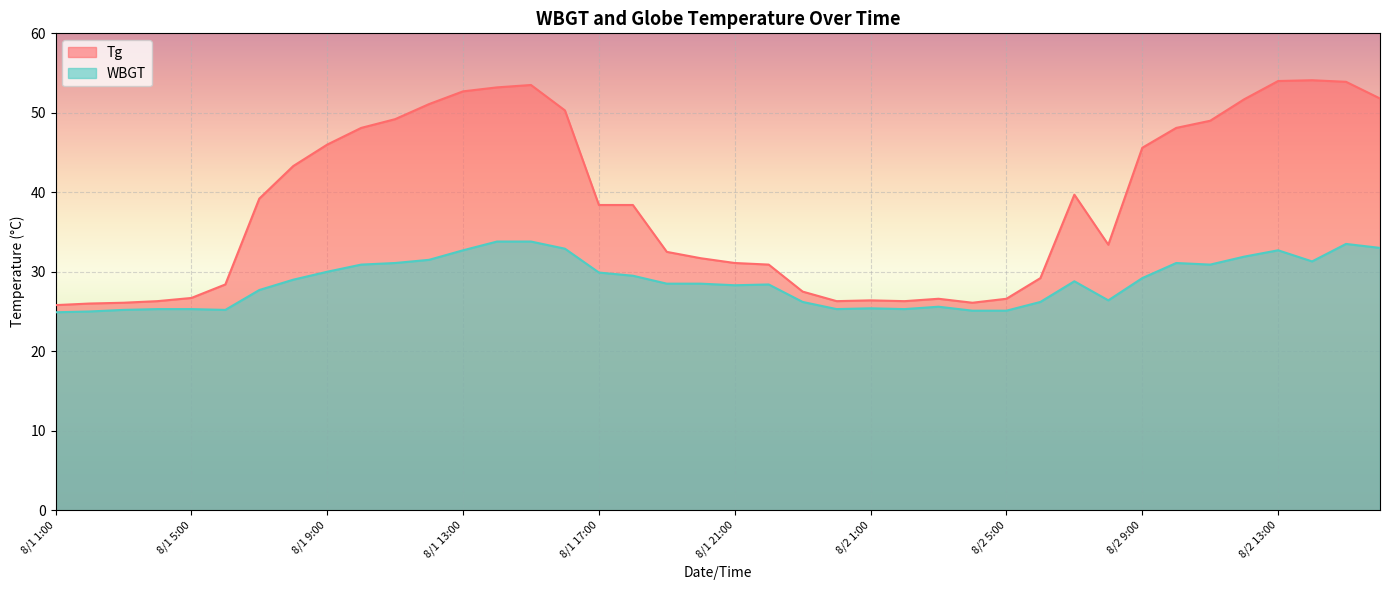

Which has a higher value, 8/2 8:00 or 8/1 18:00?

8/1 18:00